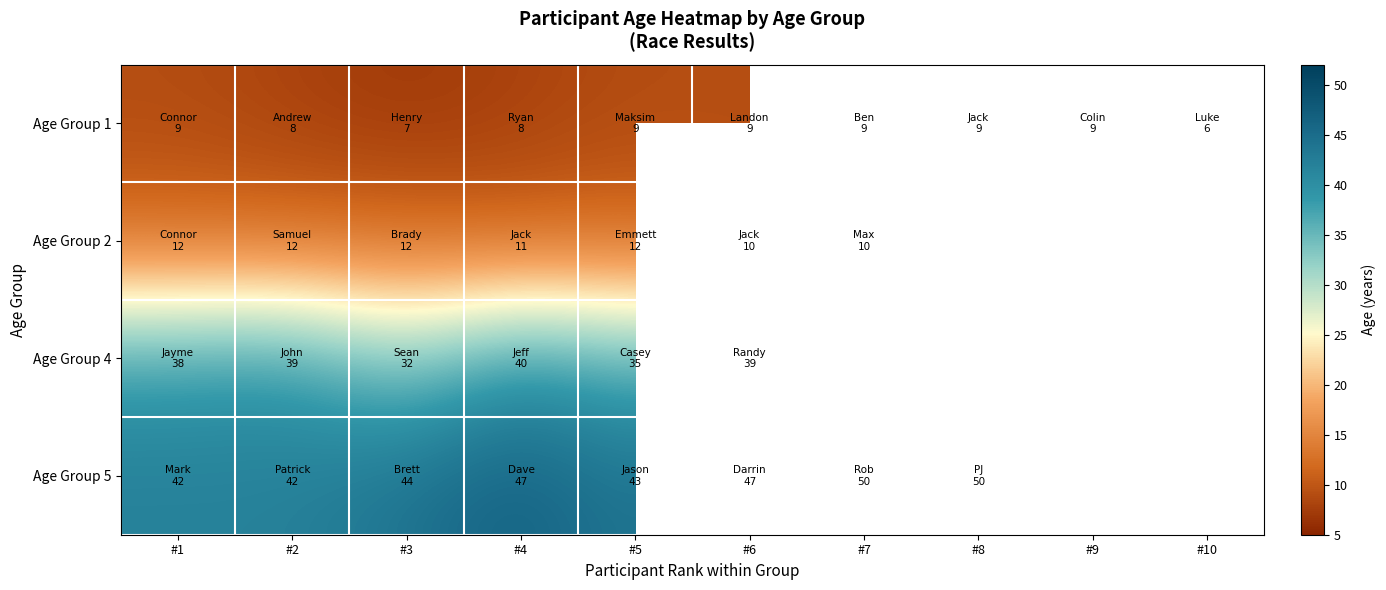

Rank the series by their maximum value, from lowest to highest.

Age Group 1, Age Group 2, Age Group 4, Age Group 5